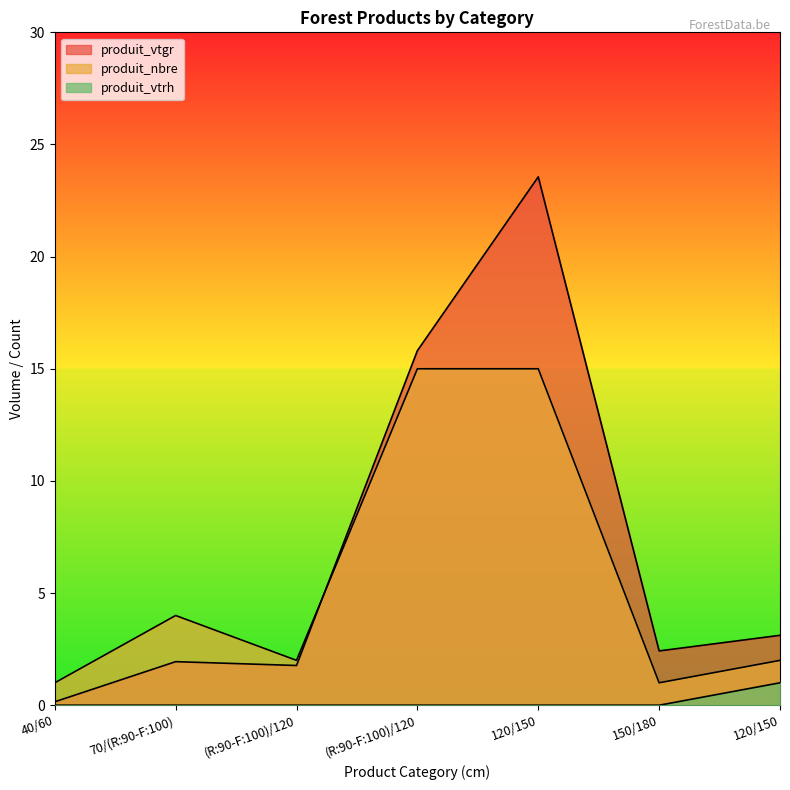

Reading left to right, transcribe all the data shown in this chart.

produit_vtgr: 40/60=0.2	70/(R:90-F:100)=1.9	(R:90-F:100)/120=1.8	(R:90-F:100)/120=15.8	120/150=23.6	150/180=2.4	120/150=3.1
produit_nbre: 40/60=1.0	70/(R:90-F:100)=4.0	(R:90-F:100)/120=2.0	(R:90-F:100)/120=15.0	120/150=15.0	150/180=1.0	120/150=2.0
produit_vtrh: 40/60=0.0	70/(R:90-F:100)=0.0	(R:90-F:100)/120=0.0	(R:90-F:100)/120=0.0	120/150=0.0	150/180=0.0	120/150=1.0